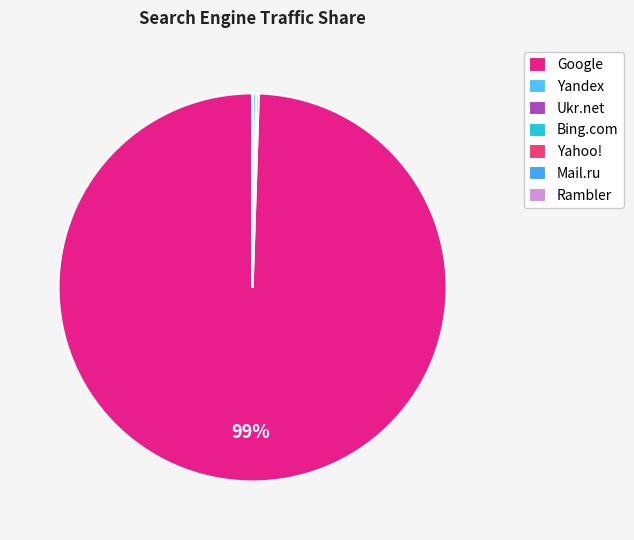

The Google slice represents 89% of the pie. True or false?

False